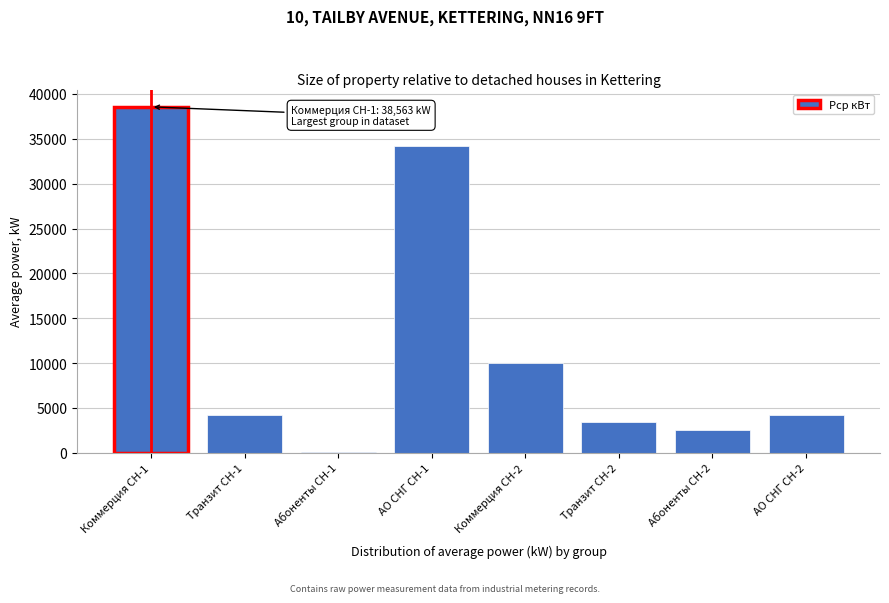

Where is the data nearest to the value 19349?

Коммерция СН-2